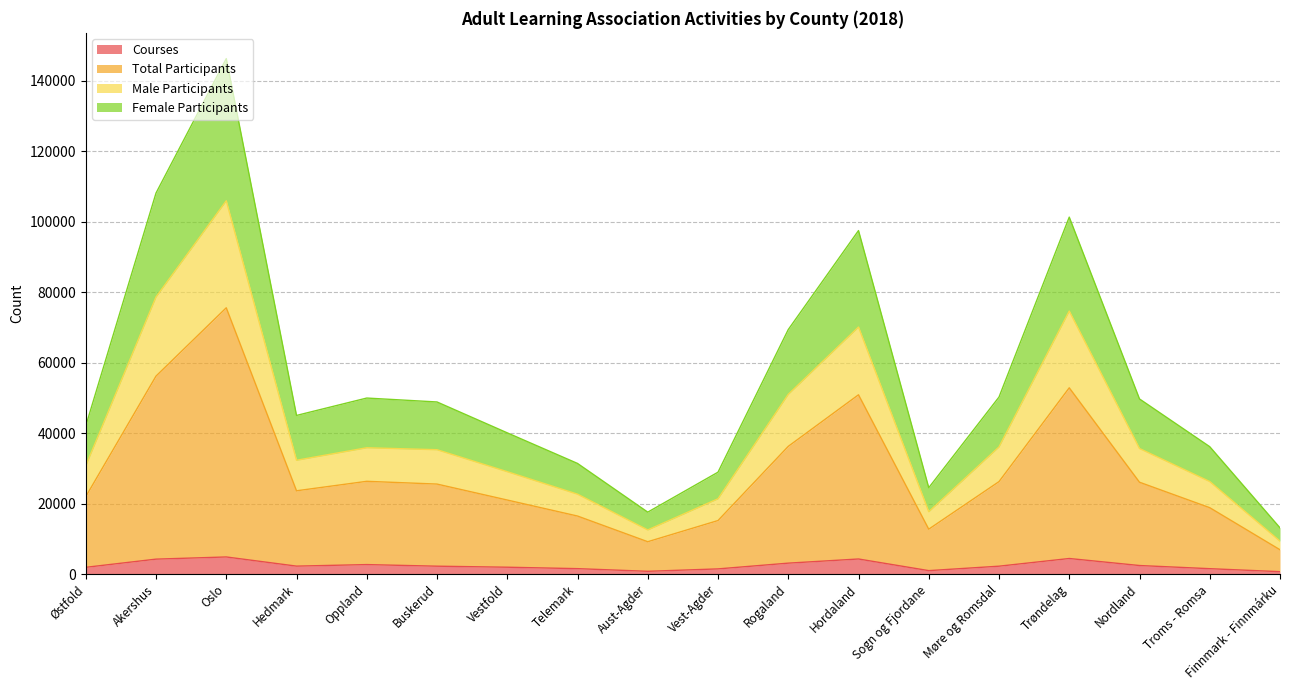

What is the highest value of the Courses series?

4842